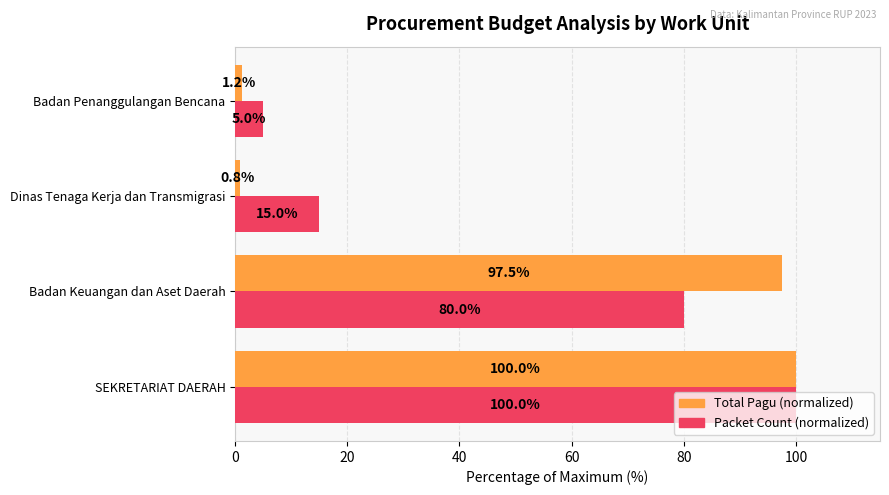

How many distinct data groups are displayed?

2